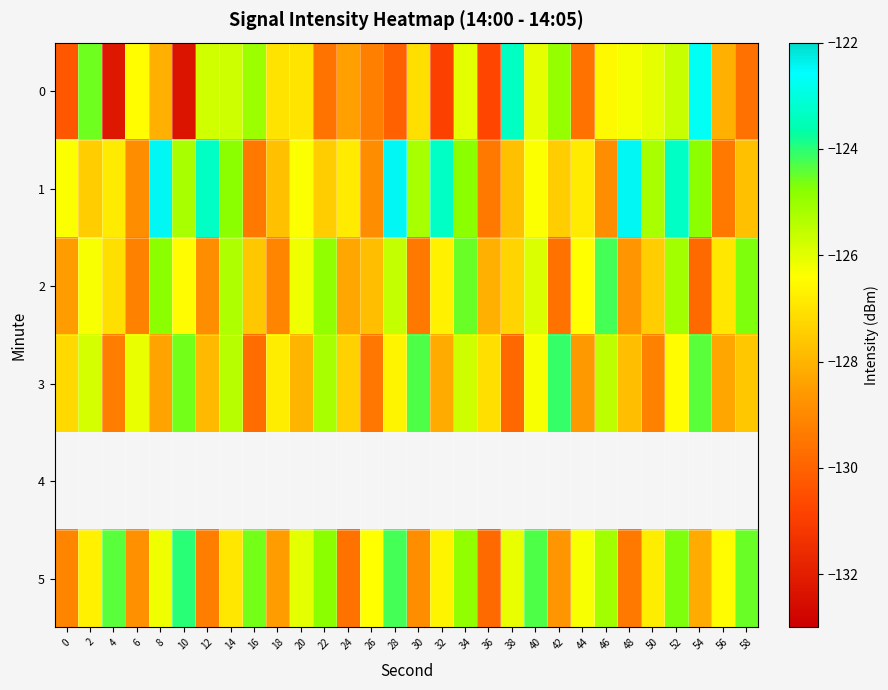

True or false: 1 has a value of -209.0 at 4.

False